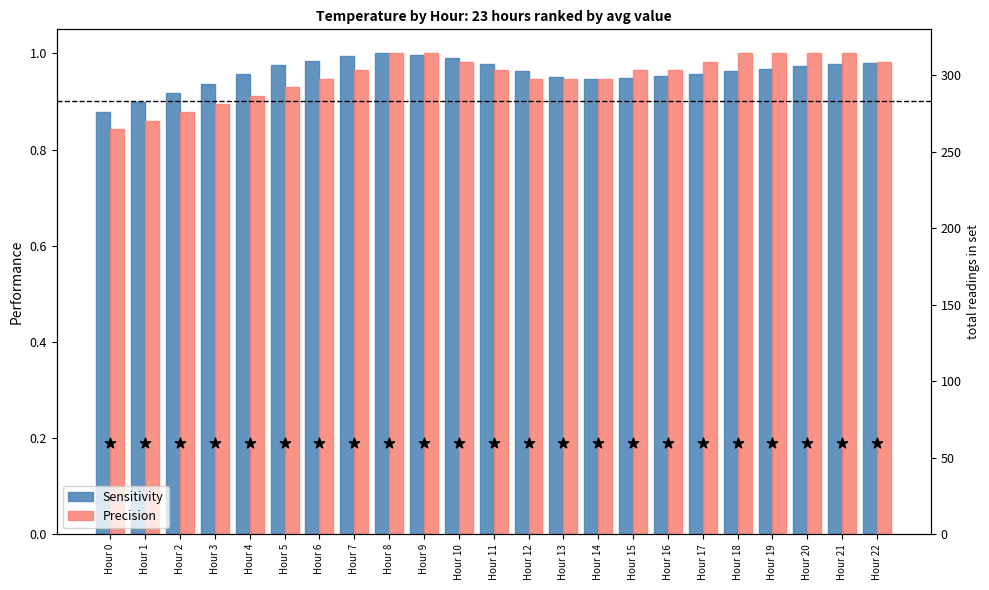

Which series has the largest total across all categories?

Sensitivity